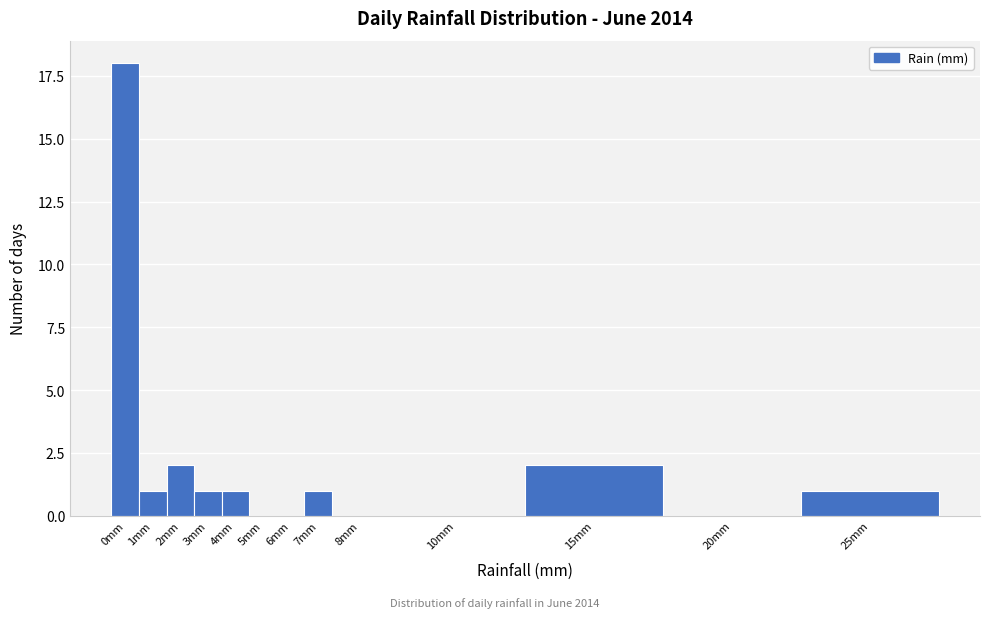

Reading left to right, extract all data points from this chart.

0mm=18	1mm=1	2mm=2	3mm=1	4mm=1	5mm=0	6mm=0	7mm=1	8mm=0	10mm=0	15mm=2	20mm=0	25mm=1